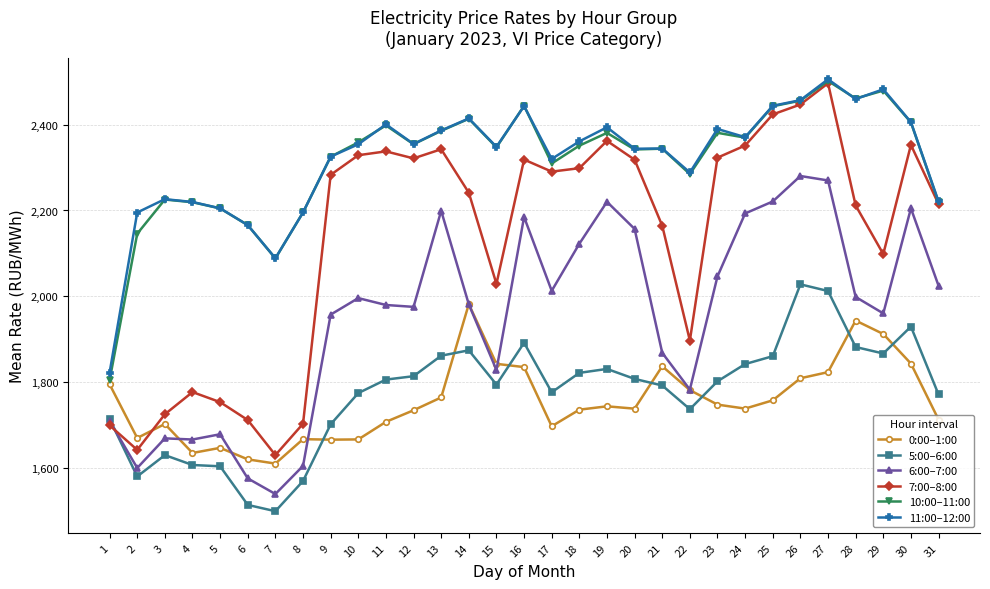

How many lines are shown in the chart?

6